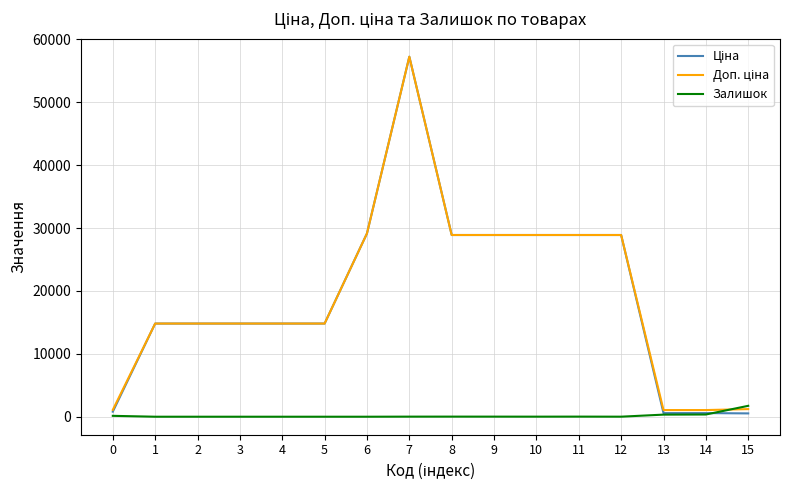

What is the maximum value shown in the chart?

57258.0